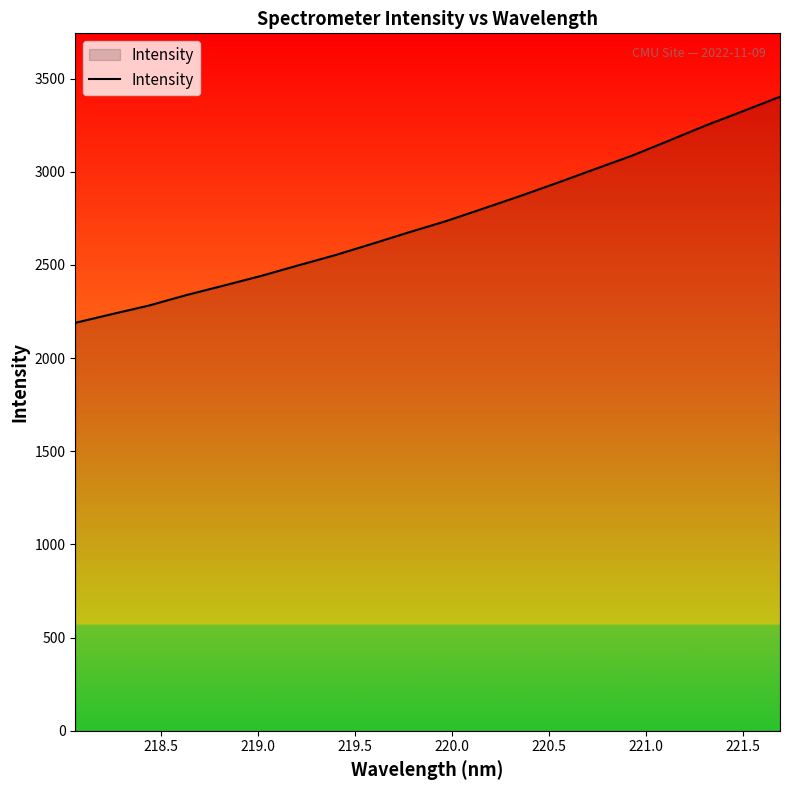

What is the smallest value displayed?

2189.6